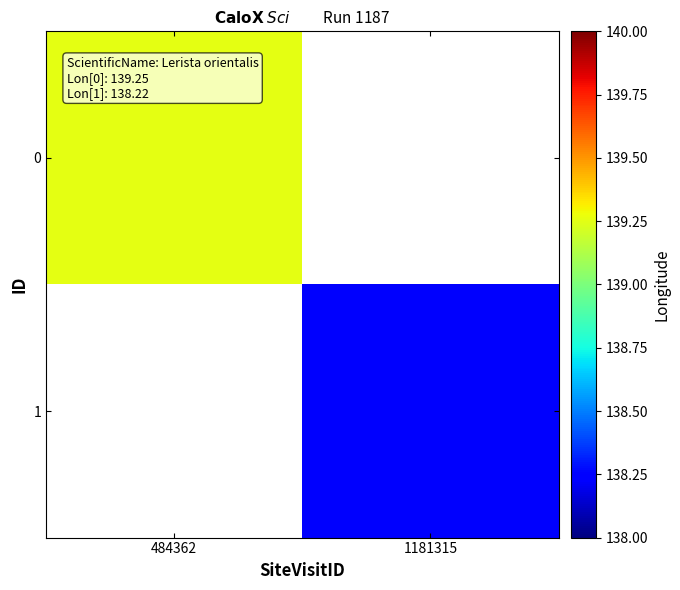

How many data points in 1 are above 138?

1